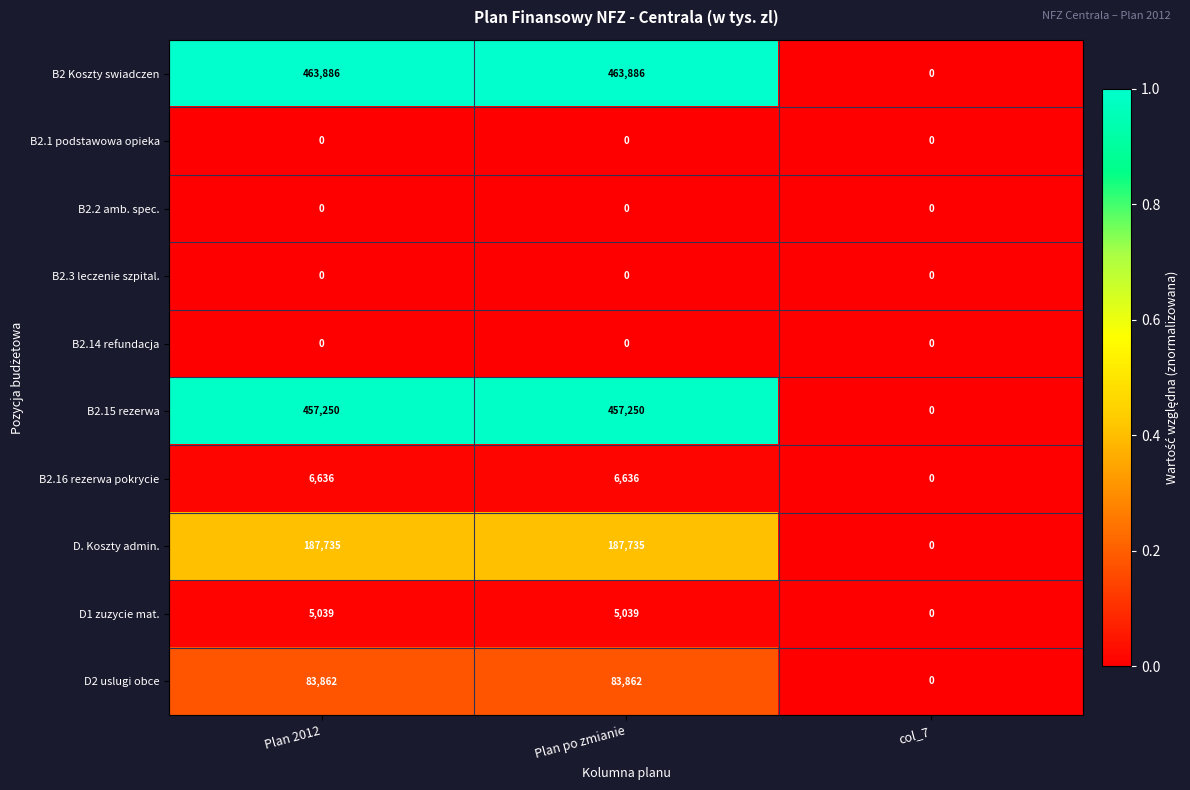

Read the D. Koszty admin. value at Plan po zmianie.

187735